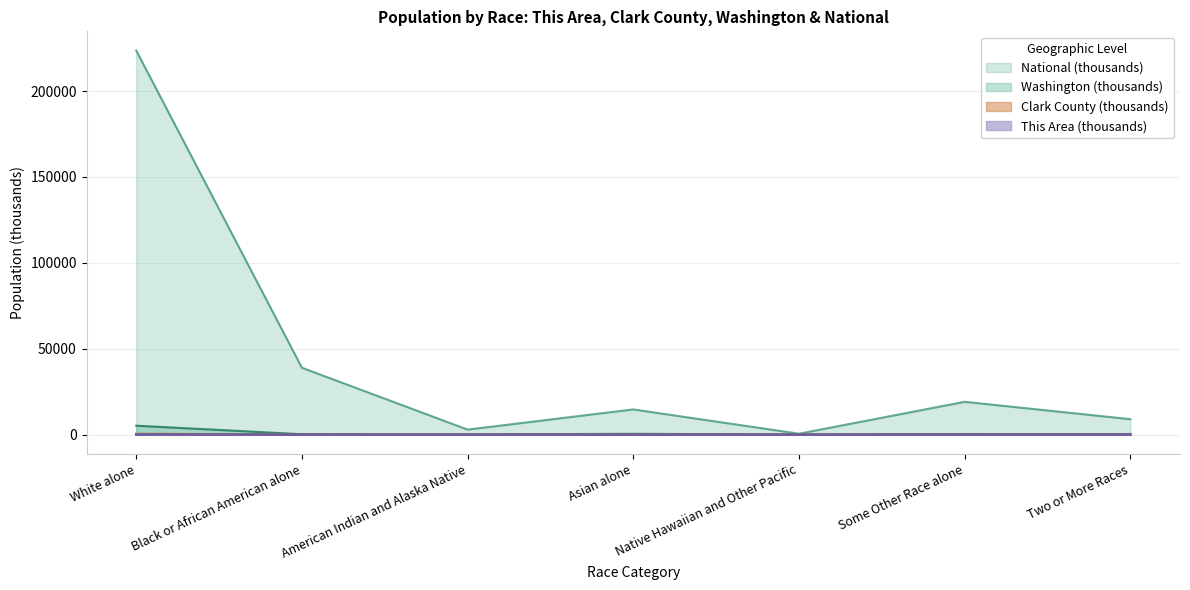

What is the label of the 4th point from the left?

Asian alone